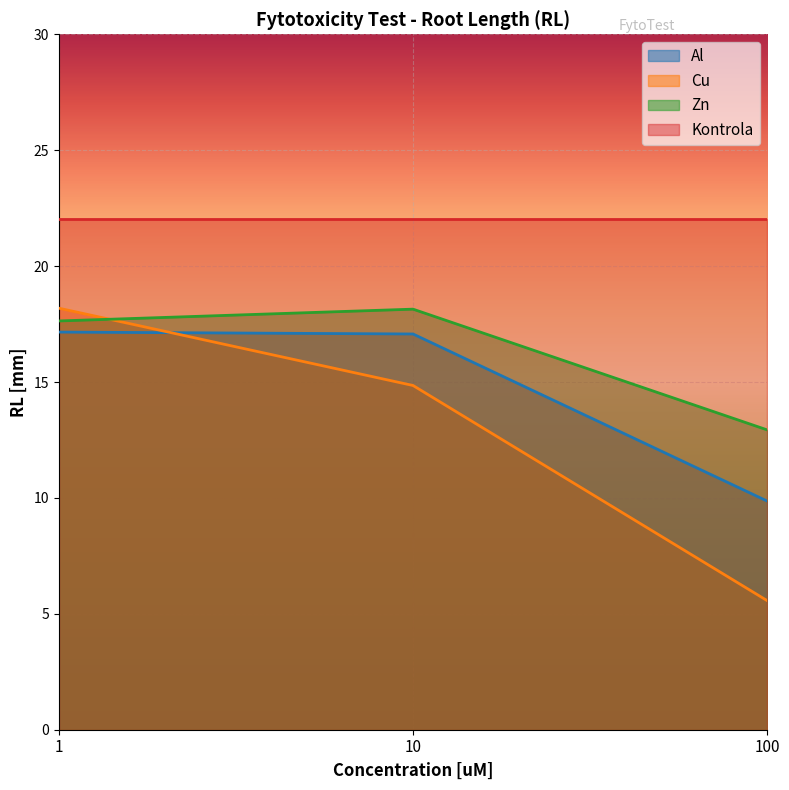

Rank the series by their average value, from lowest to highest.

Cu, Al, Zn, Kontrola